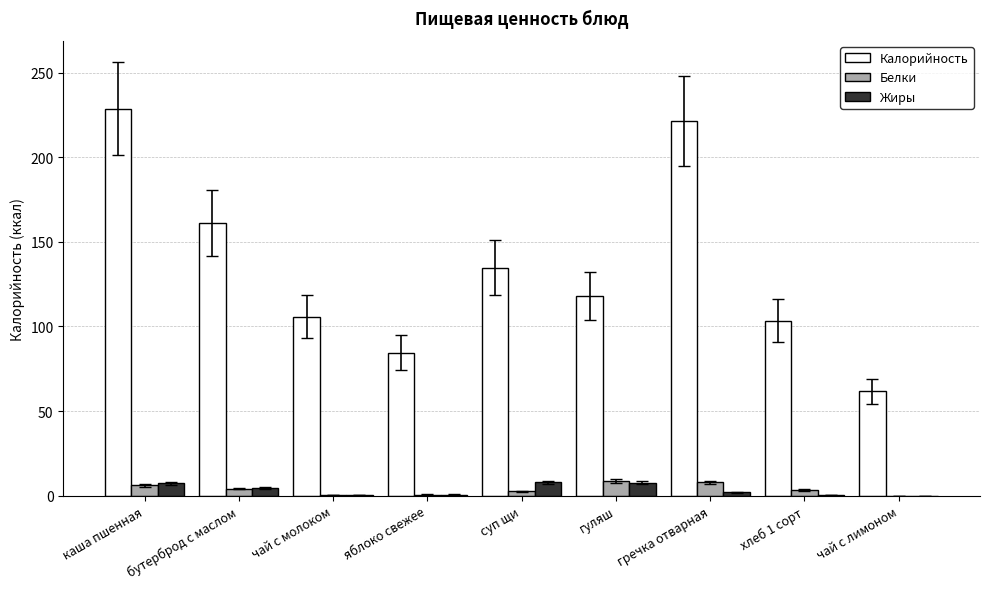

What is the sum of all Белки values?

33.9